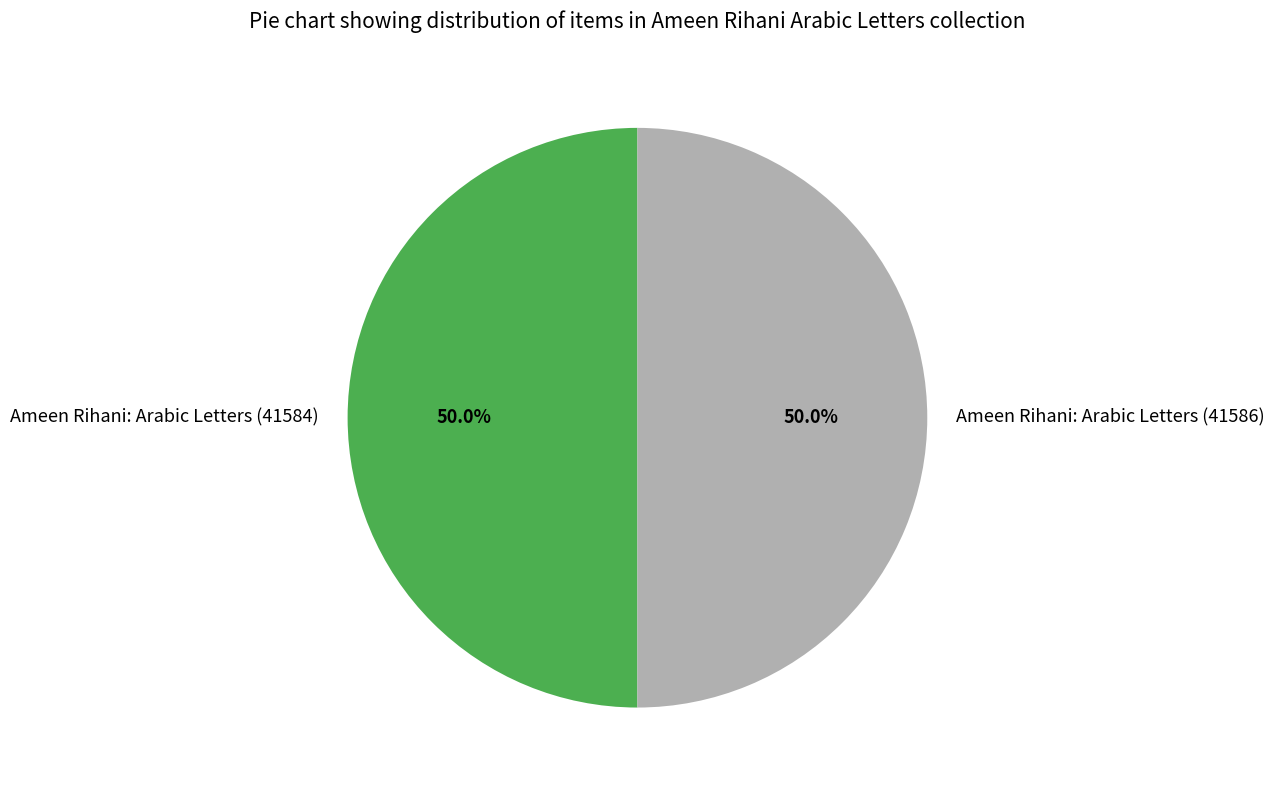

How many segments does this pie chart have?

2